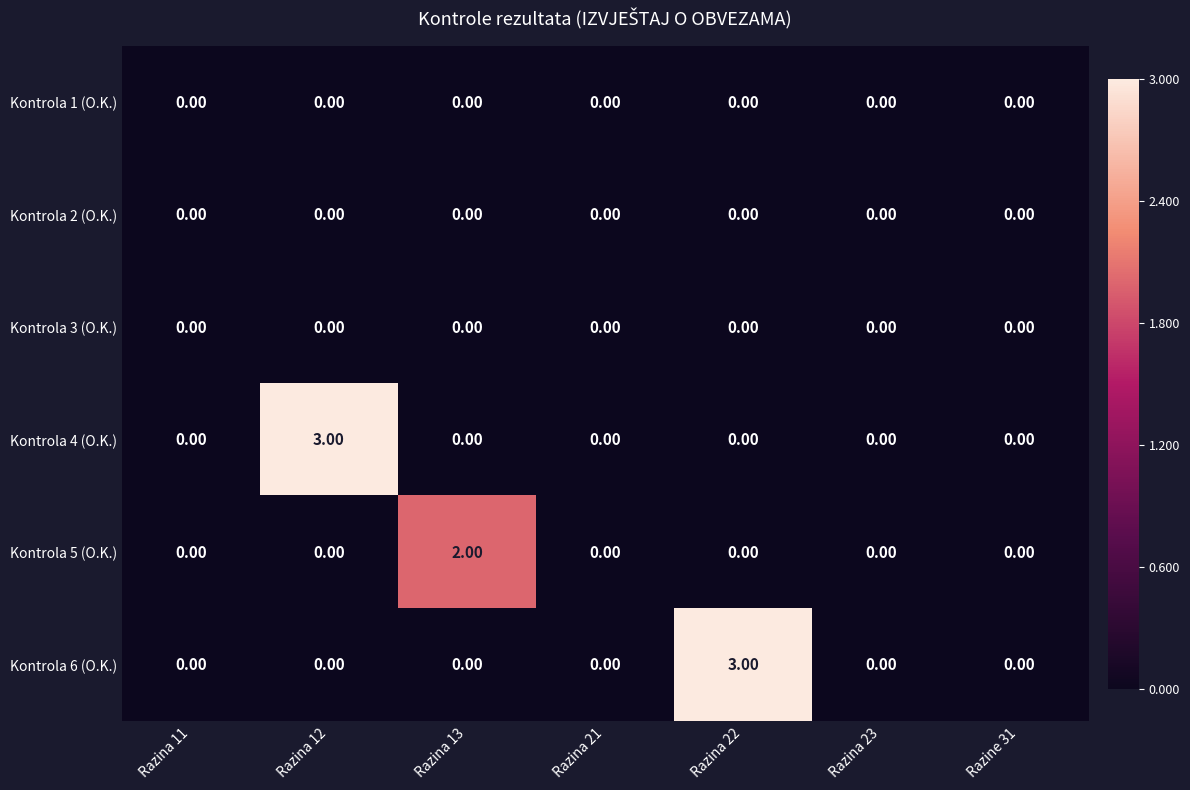

What is the difference between the highest and lowest values at Razina 22?

3